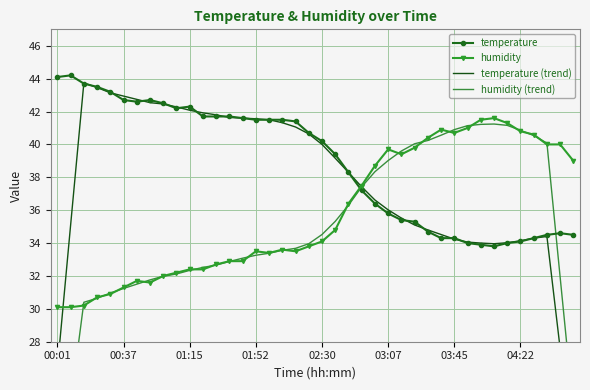

True or false: humidity has more than 1 interior local peaks.

True